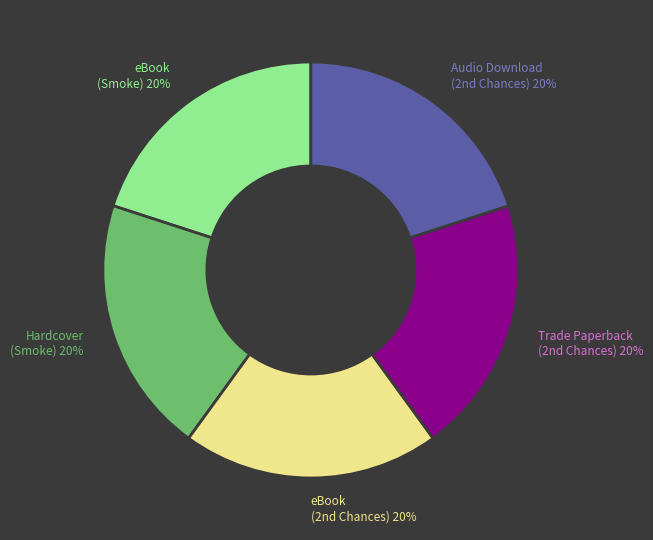

To the nearest percent, what portion does Hardcover (Smoke) 20% represent?

20%